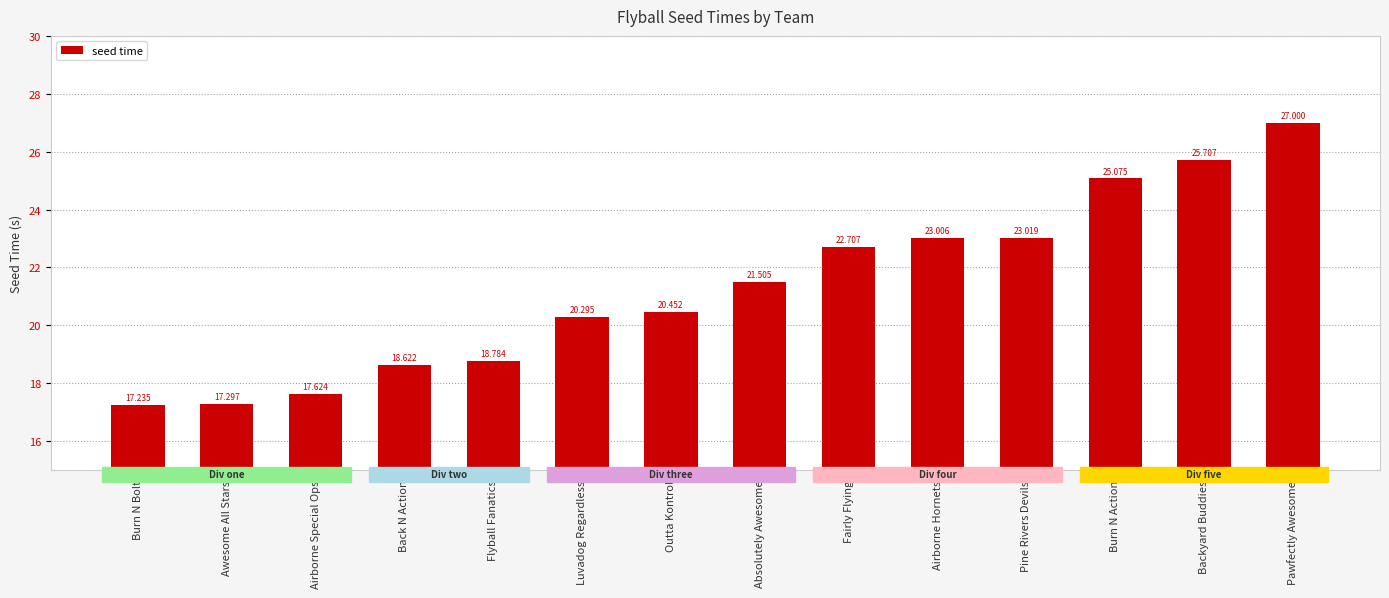

Is it true that the value at Flyball Fanatics is 18.8?

True